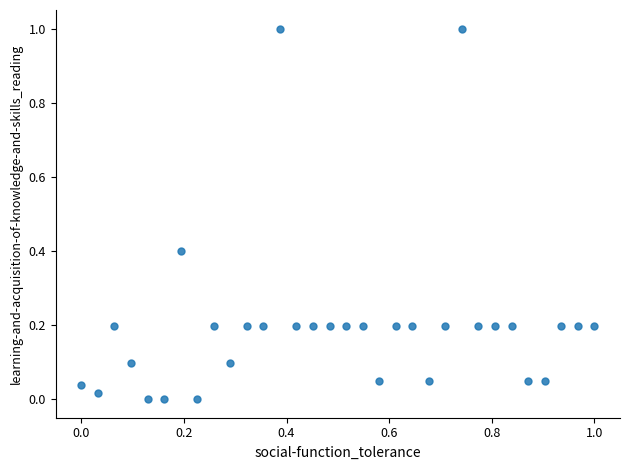

What is the range of Y values (max minus min)?

1.0